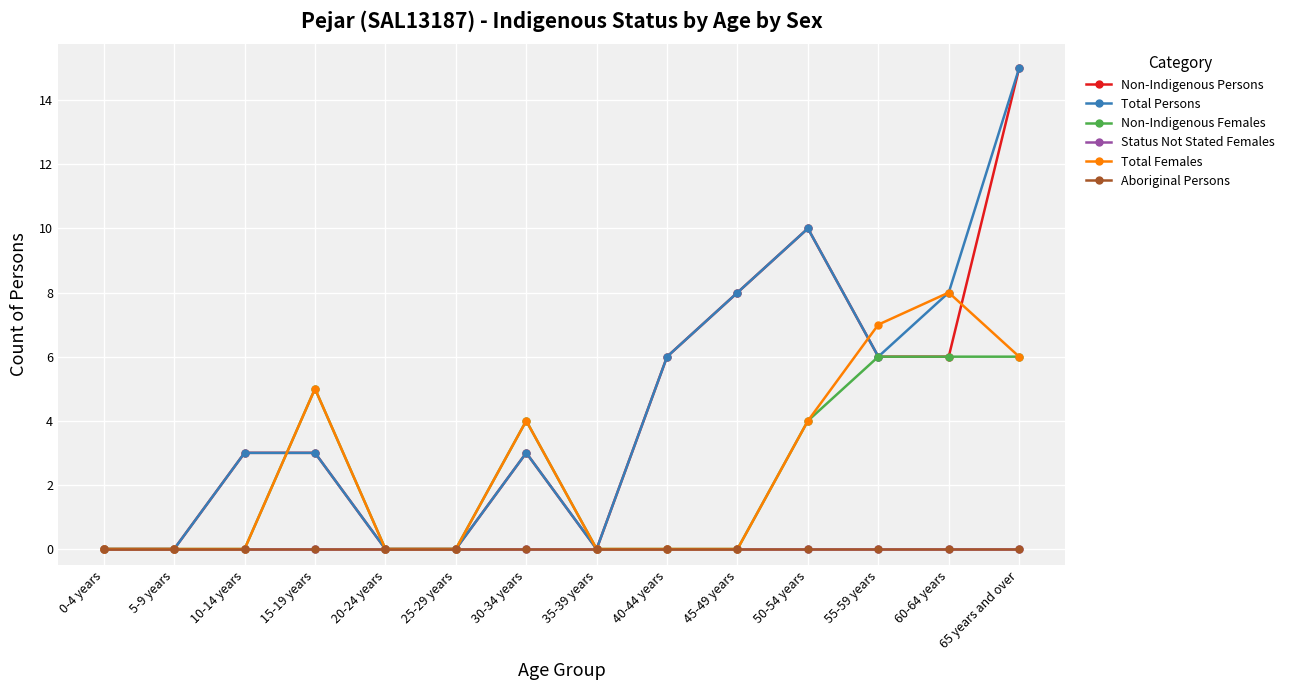

True or false: Aboriginal Persons and Non-Indigenous Persons cross at least once.

False